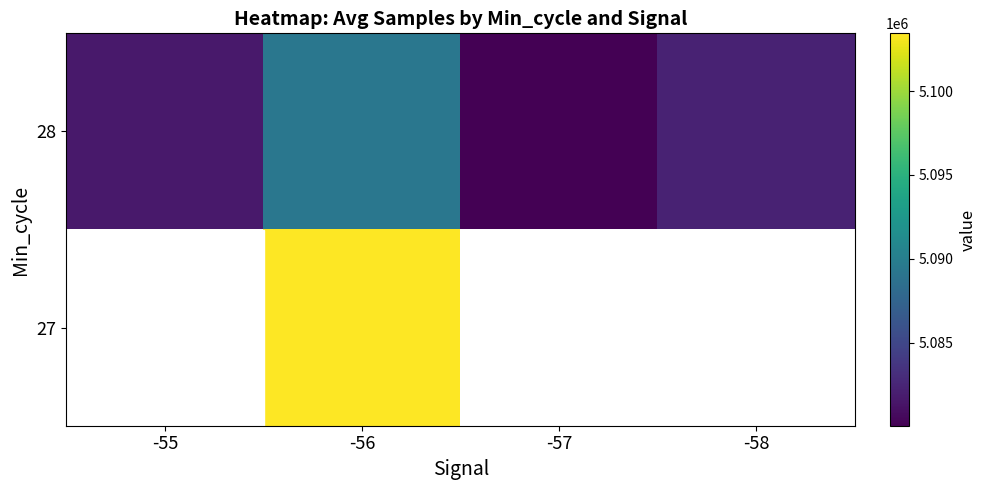

What is the difference between the 28 values at -56 and -55?

7626.6